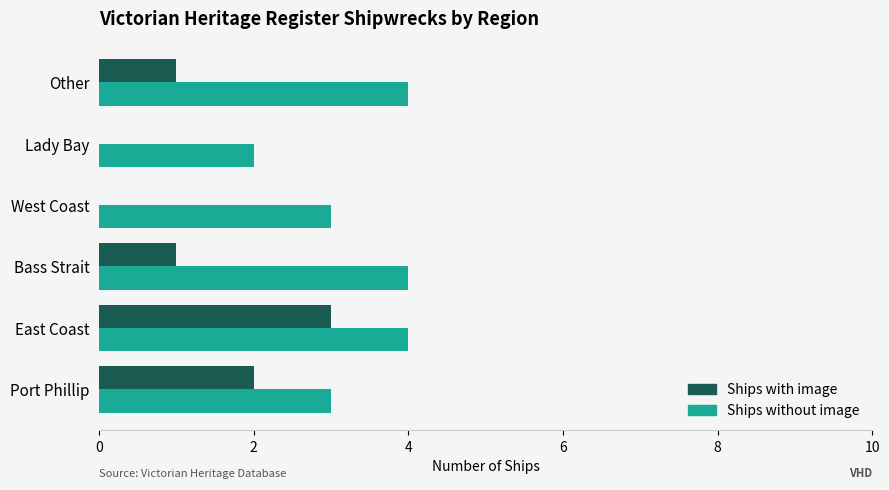

Between Lady Bay and Other, which series saw the biggest shift?

Ships without image